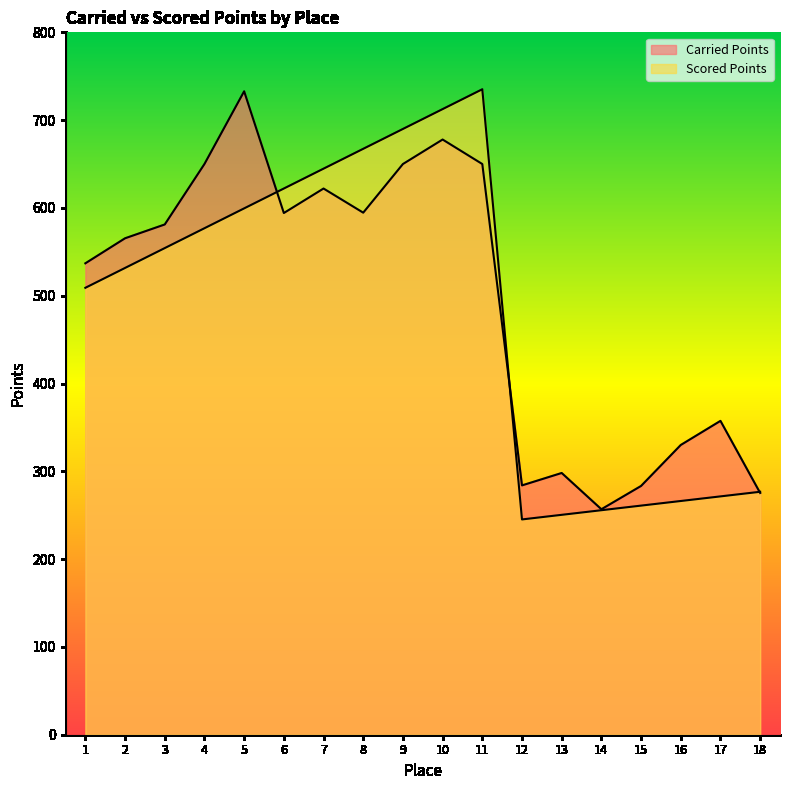

In Carried Points, how many points are higher than both neighbors (excluding endpoints)?

5